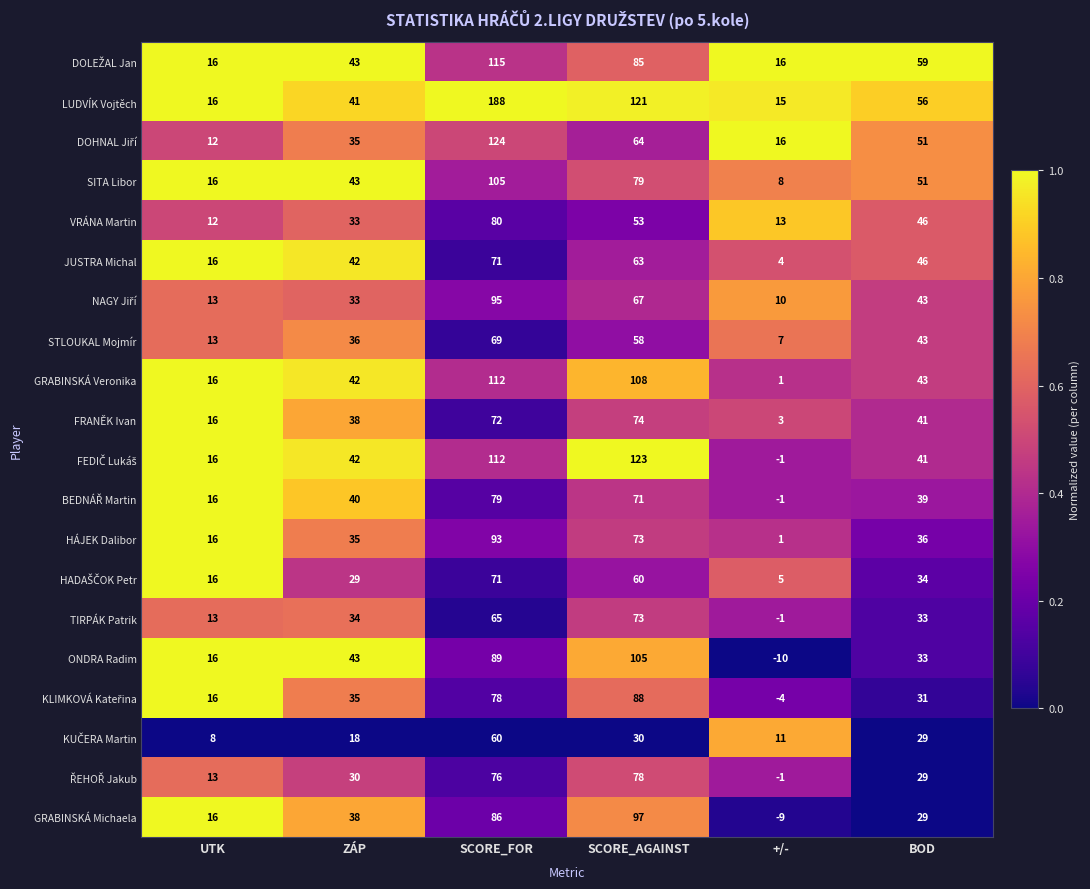

What is the total value across all series at SCORE_AGAINST?

1570